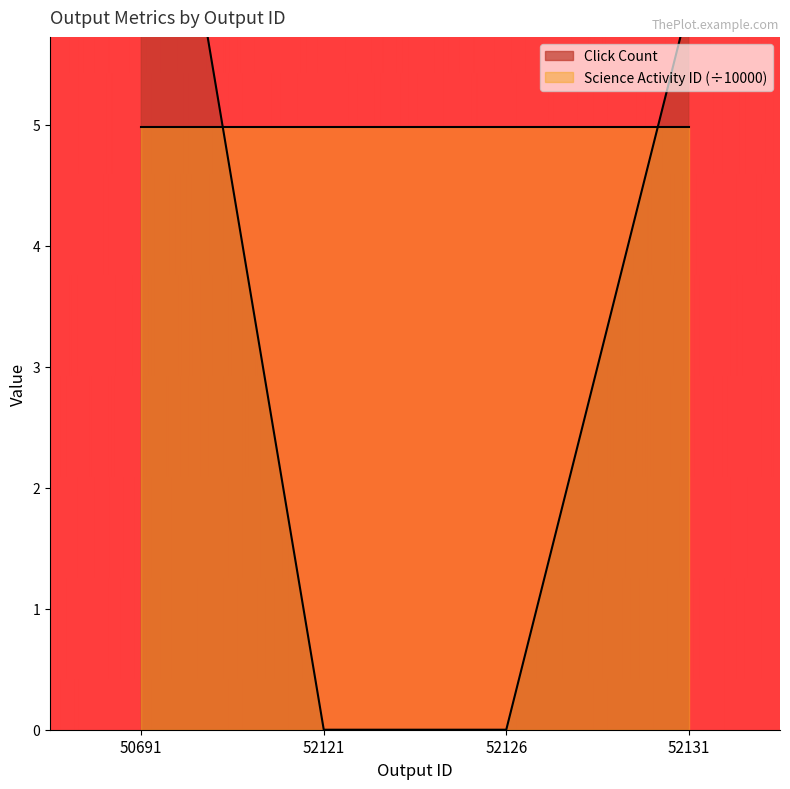

Where is the data nearest to the value 4?

52131